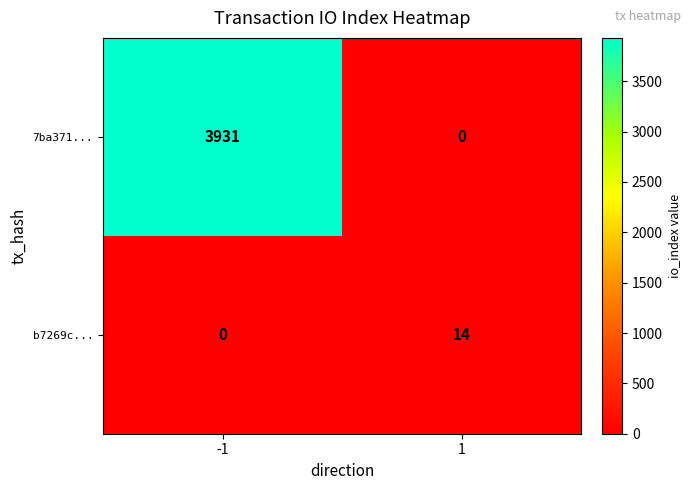

What is the difference between the highest and lowest values at 1?

14